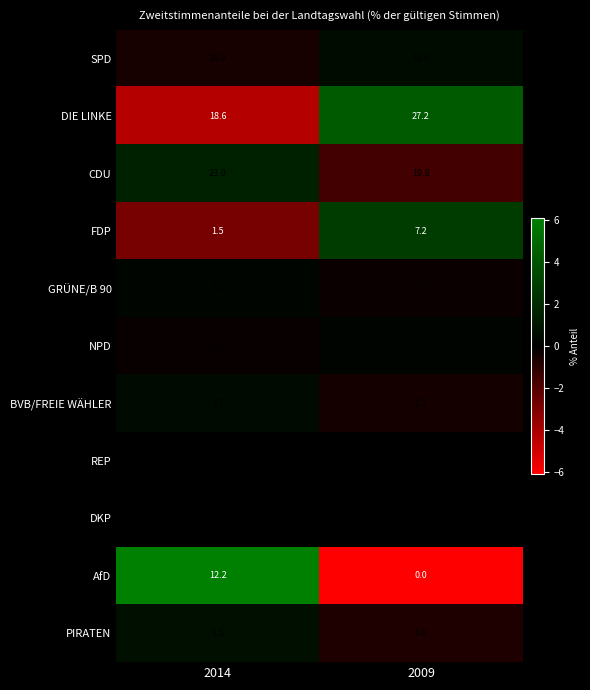

What is the lowest value of the NPD series?

2.2